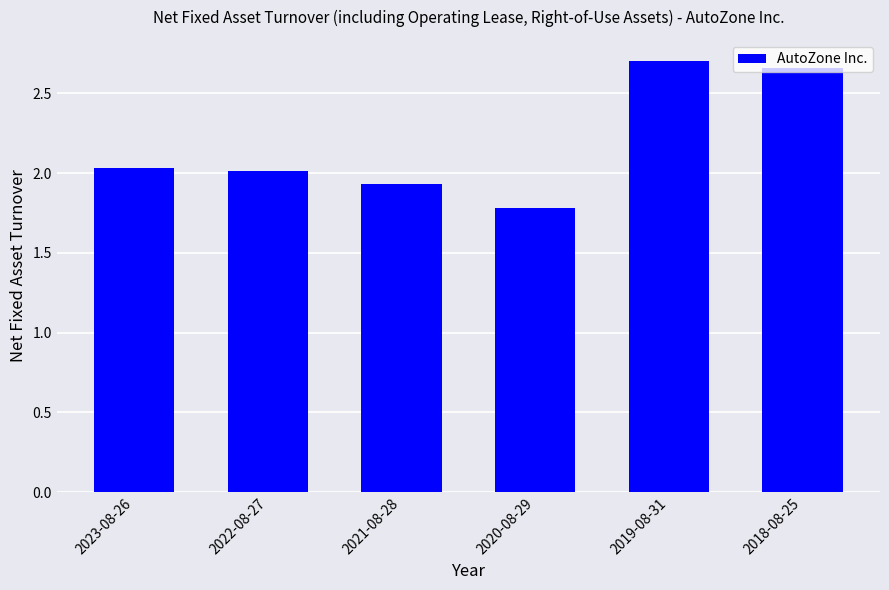

Read the value at 2020-08-29.

1.8